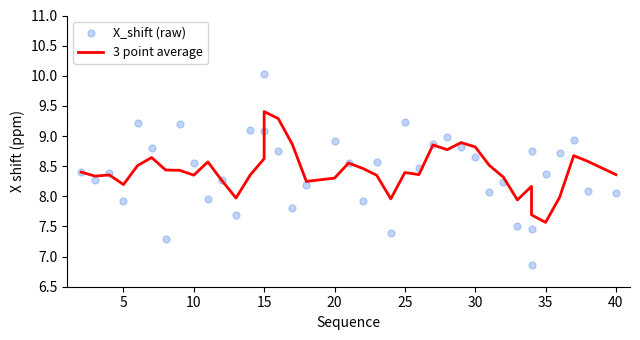

Which series contains the lowest Y value?

X_shift (raw)